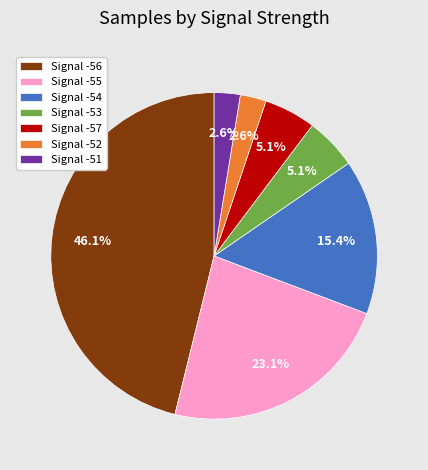

Combined, what portion of the pie is Signal -51 and Signal -57?

7.7%